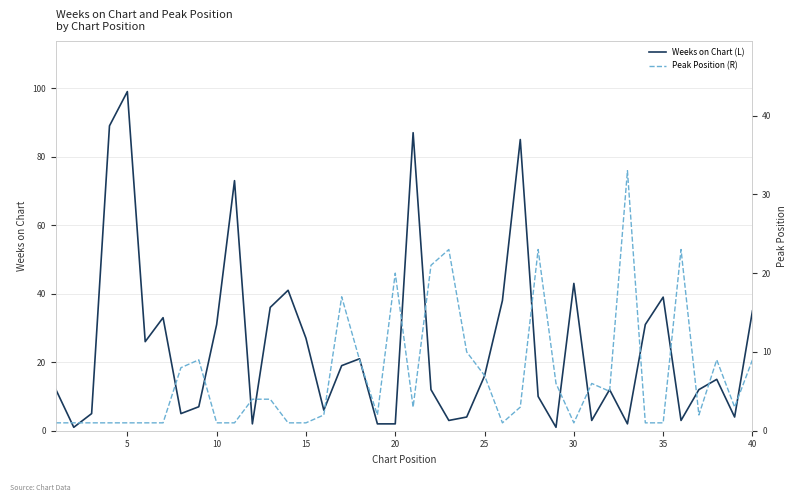

What is the maximum value for Weeks on Chart (L)?

99